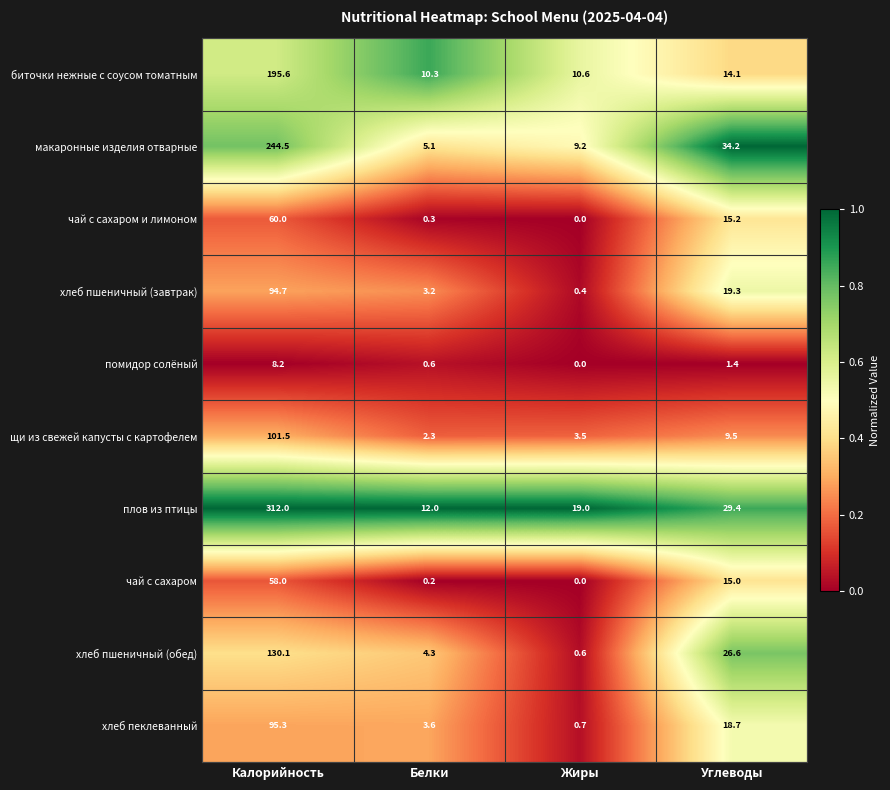

At which category is the sum across all series the highest?

Калорийность